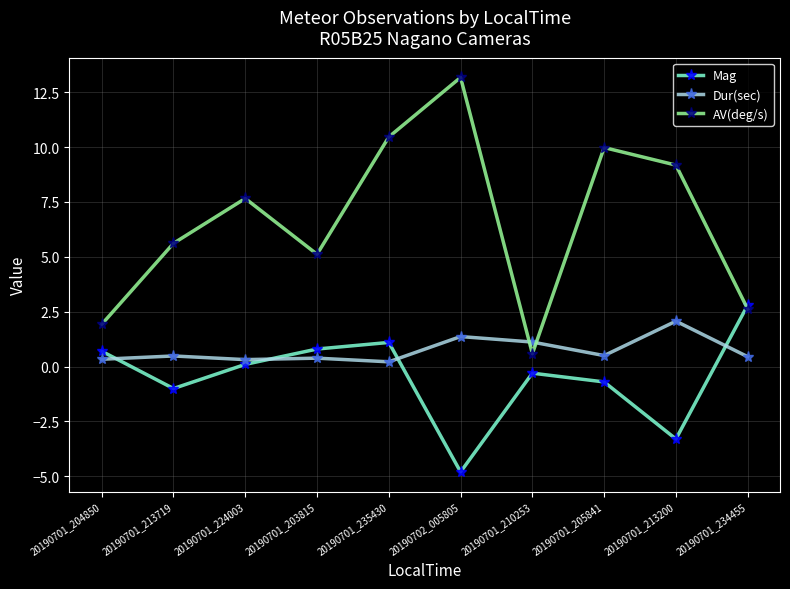

The AV(deg/s) series shows 14.5 at 20190701_213200. True or false?

False